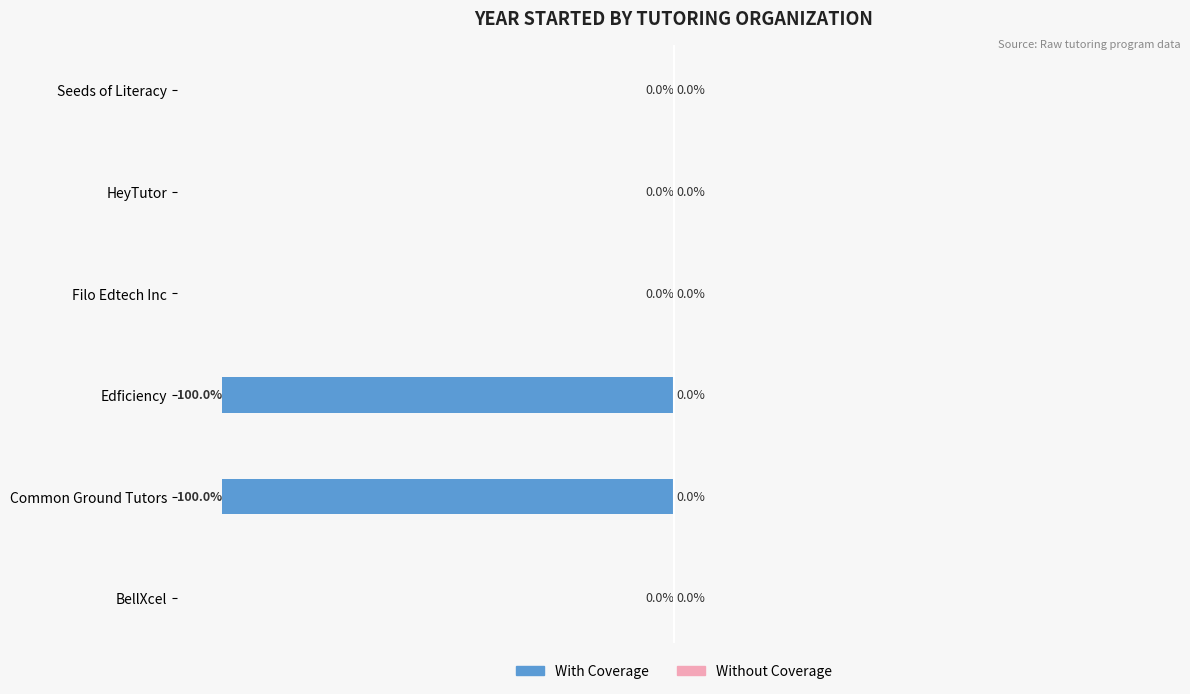

Which series has the largest range (max minus min)?

With Coverage